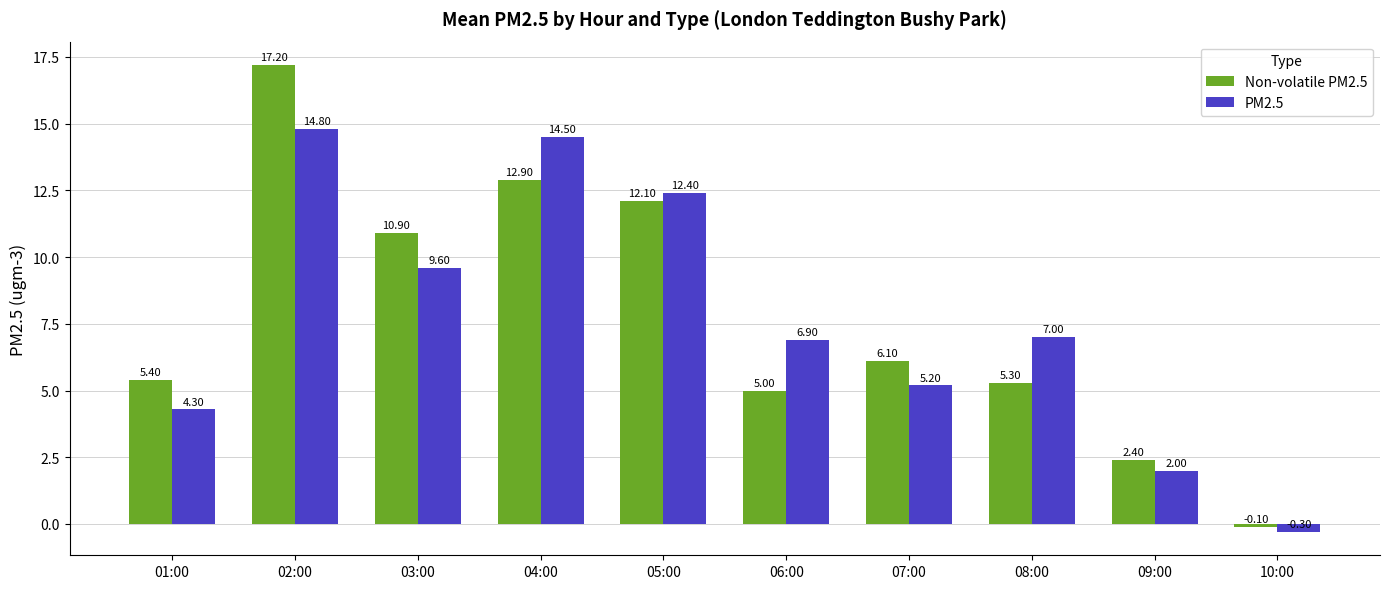

Between 01:00 and 04:00, which series saw the biggest shift?

PM2.5